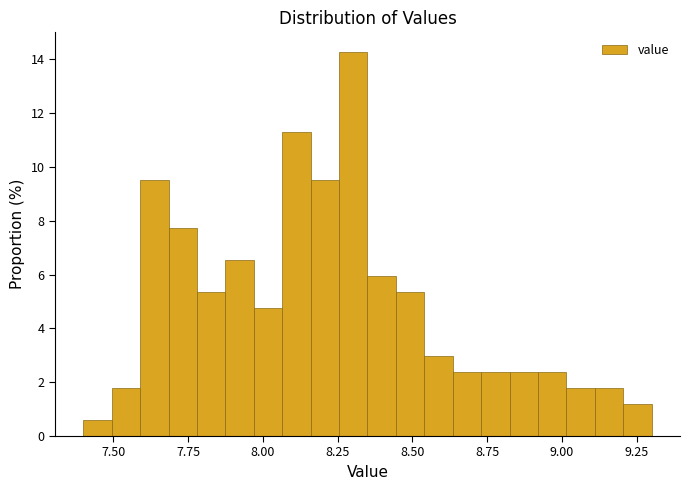

Read against the x-axis, roughly where is the centre of the tallest bar?

8.30